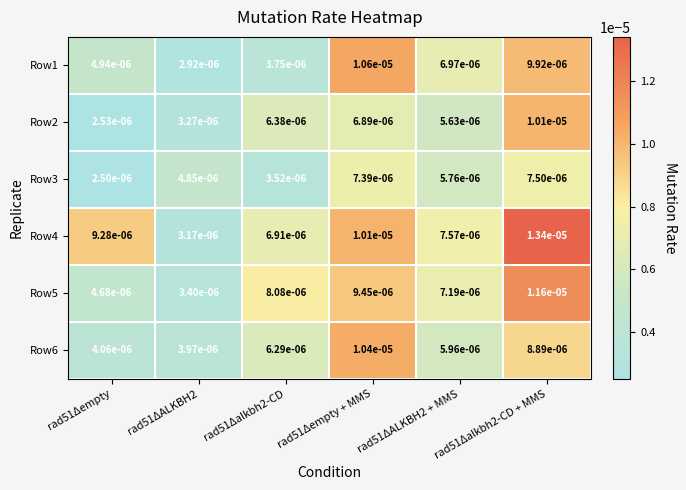

Rank the series by their maximum value, from highest to lowest.

Row4, Row5, Row1, Row6, Row2, Row3